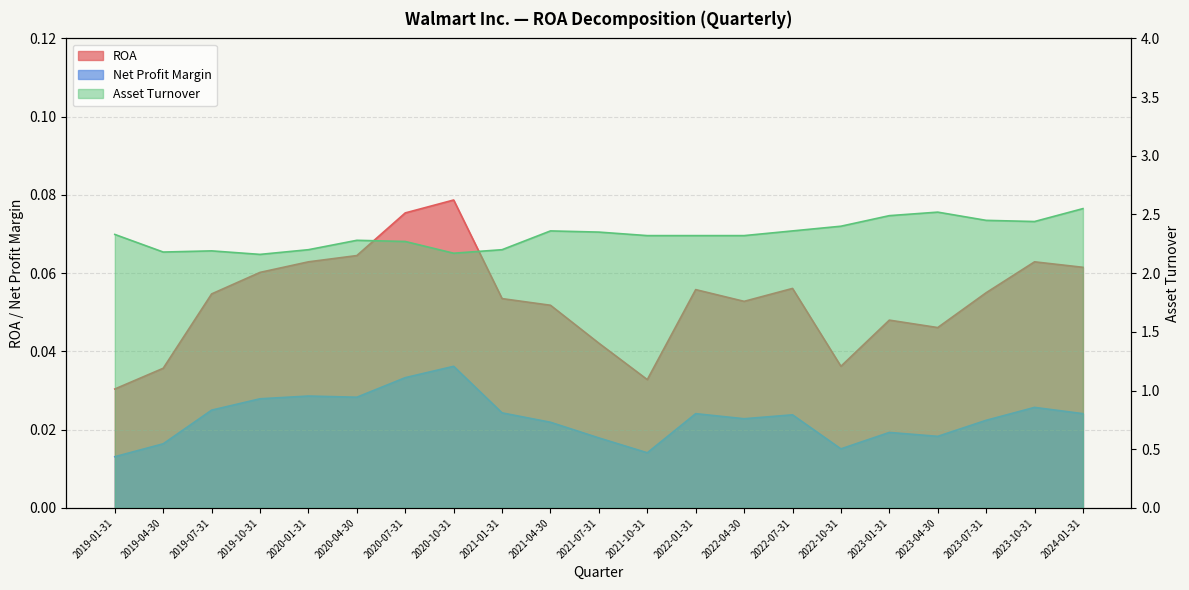

Reading left to right, extract all data points from this chart.

ROA: 0.0	0.0	0.1	0.1	0.1	0.1	0.1	0.1	0.1	0.1	0.0	0.0	0.1	0.1	0.1	0.0	0.0	0.0	0.1	0.1	0.1
Net Profit Margin: 0.0	0.0	0.0	0.0	0.0	0.0	0.0	0.0	0.0	0.0	0.0	0.0	0.0	0.0	0.0	0.0	0.0	0.0	0.0	0.0	0.0
Asset Turnover: 2.3	2.2	2.2	2.2	2.2	2.3	2.3	2.2	2.2	2.4	2.4	2.3	2.3	2.3	2.4	2.4	2.5	2.5	2.5	2.4	2.5